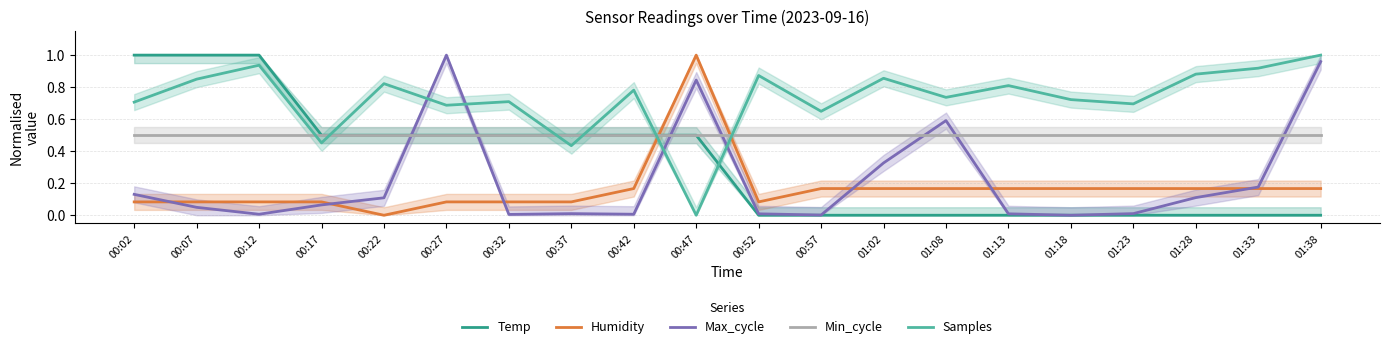

Which category has the lowest value in the Samples series?

00:47